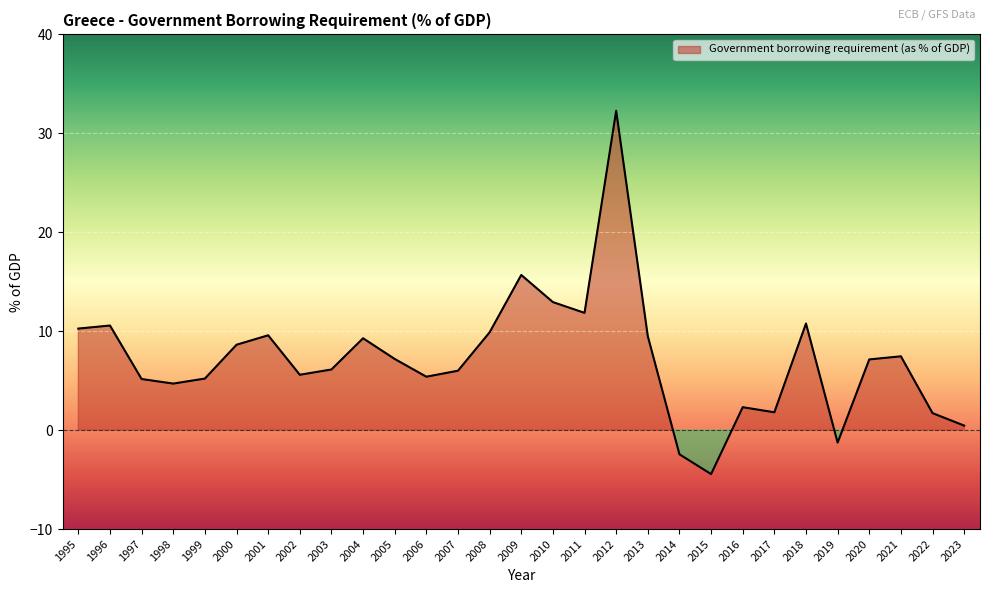

True or false: the data has more than 0 interior local peaks.

True